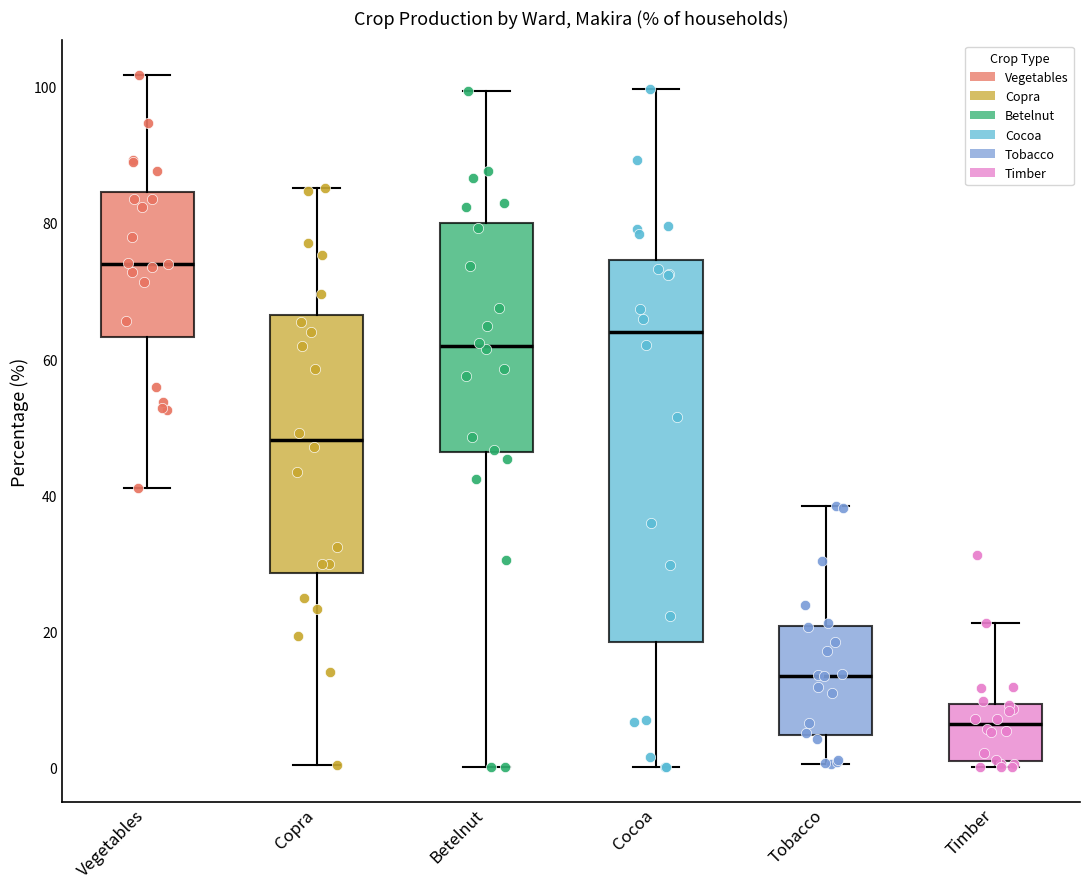

Reading left to right, transcribe this box plot: for each box, give where its median line is, the range the box spans, and where its two whiskers end, as read against the y-axis. The values are not printed on the chart, so give them approximately, as read against the axis.

Vegetables: median 74, box 64 to 84, whiskers 40 to 102
Copra: median 48, box 28 to 66, whiskers 0 to 86
Betelnut: median 62, box 46 to 80, whiskers 0 to 100
Cocoa: median 64, box 18 to 74, whiskers 0 to 100
Tobacco: median 14, box 4 to 20, whiskers 0 to 38
Timber: median 6, box 0 to 10, whiskers 0 (just below the box's lower edge) to 22